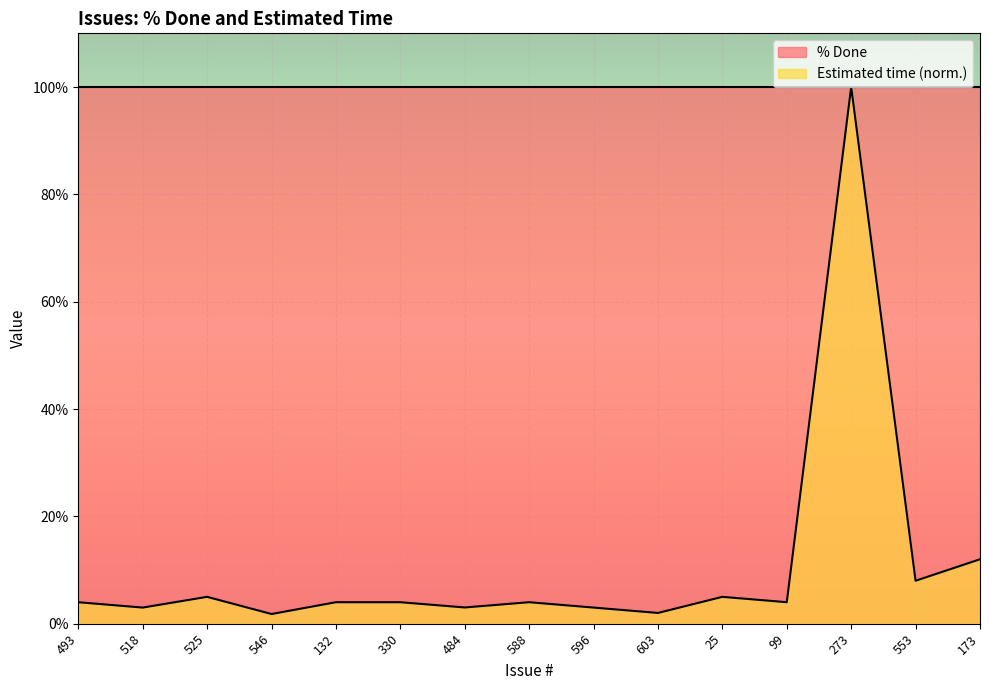

Rank the categories by value from highest to lowest.

273, 173, 553, 525, 25, 493, 132, 330, 588, 99, 484, 518, 596, 603, 546